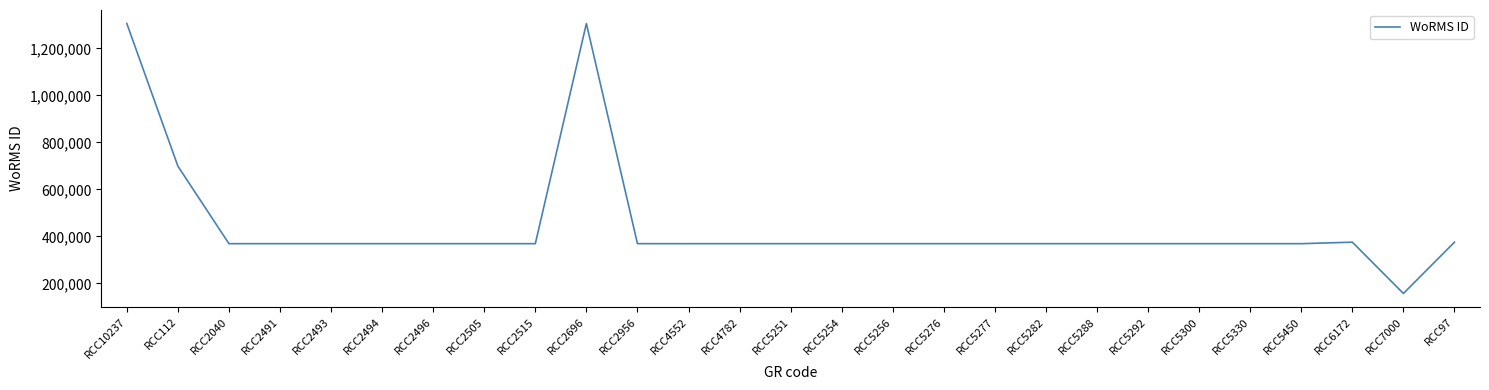

What is the ratio of the value at RCC2491 to the value at RCC2040?

1.0